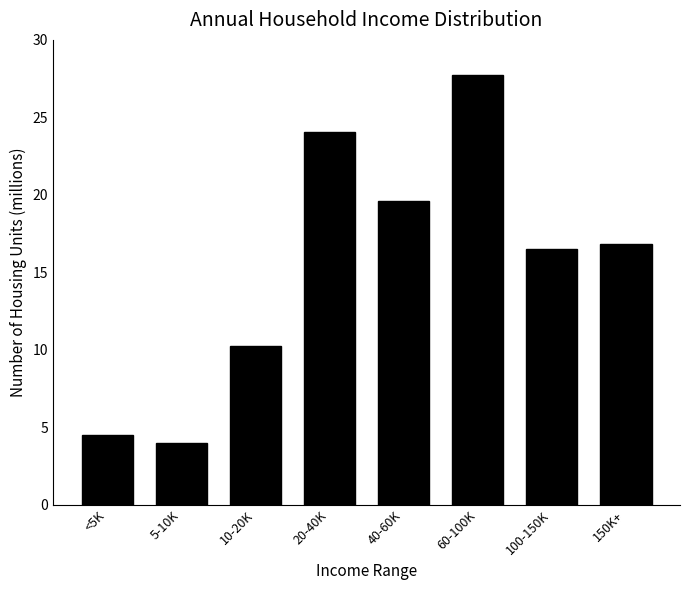

What is the approximate value at 150K+?

16.9